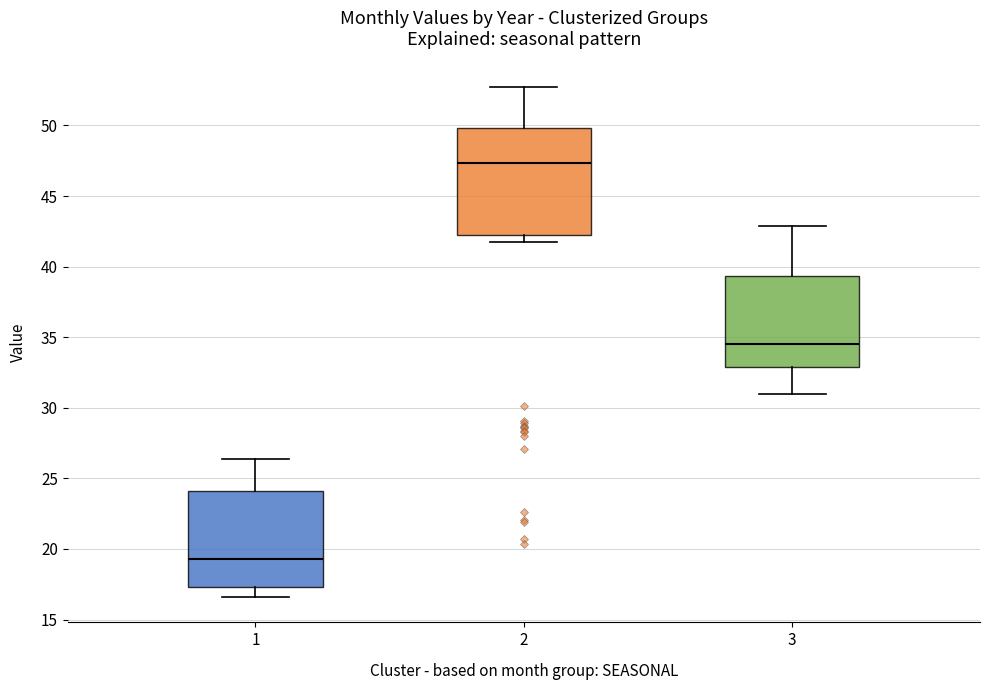

Which box has the lowest median line?

1